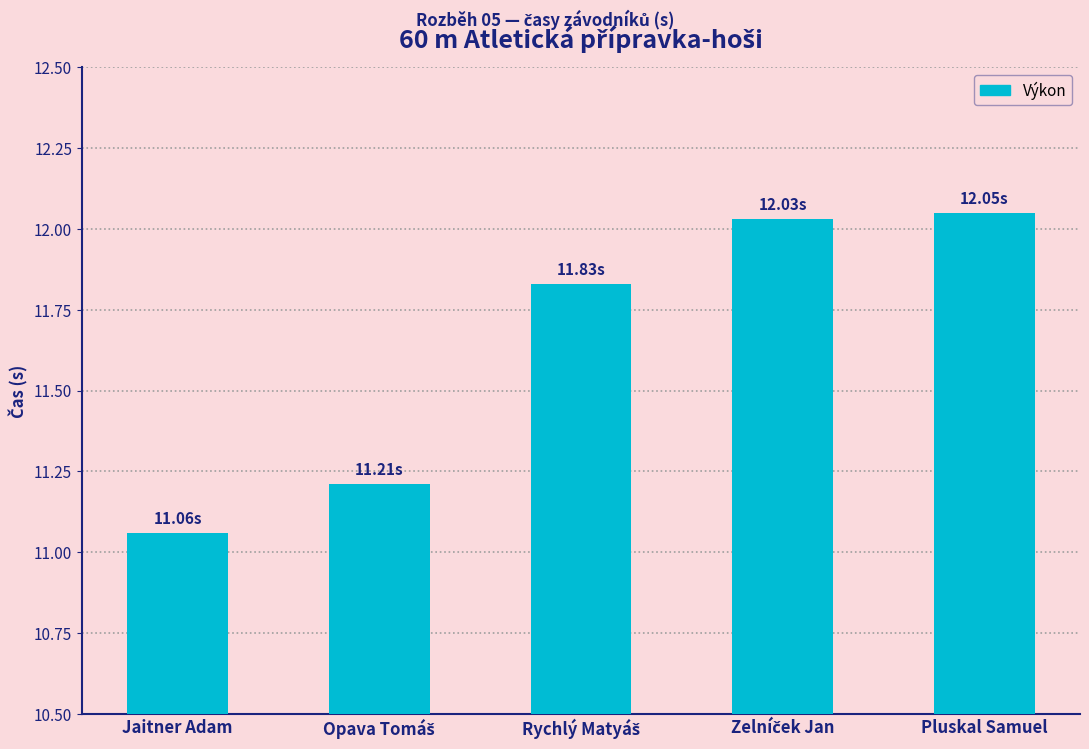

What is the label of the 5th bar from the right?

Jaitner Adam